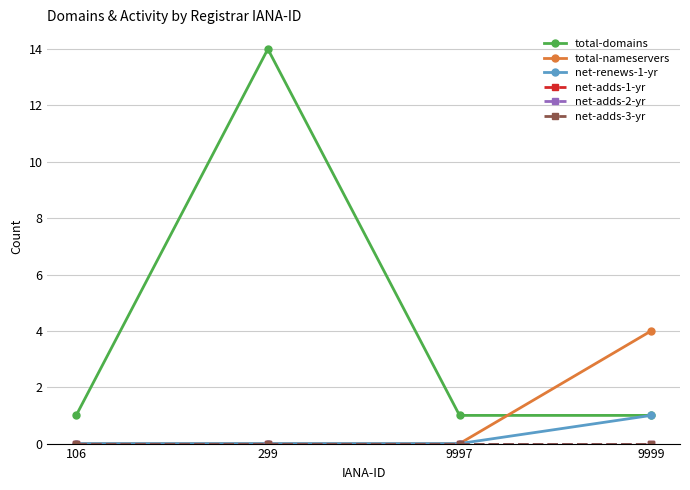

Between 299 and 9997, which is larger?

299